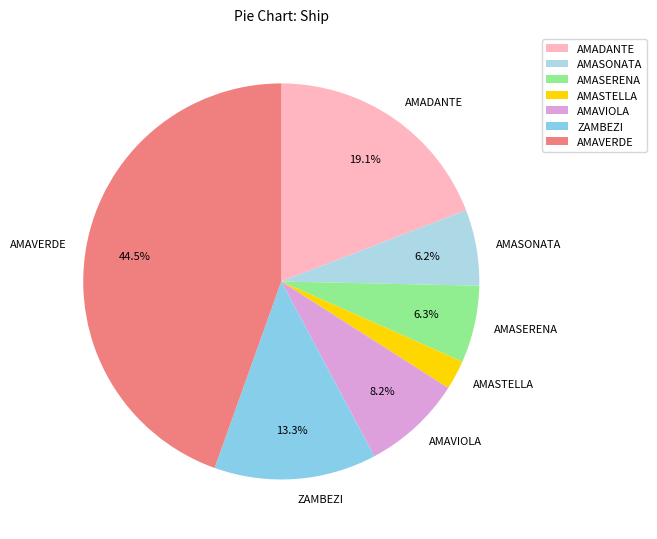

To the nearest percent, what portion does AMADANTE represent?

19%